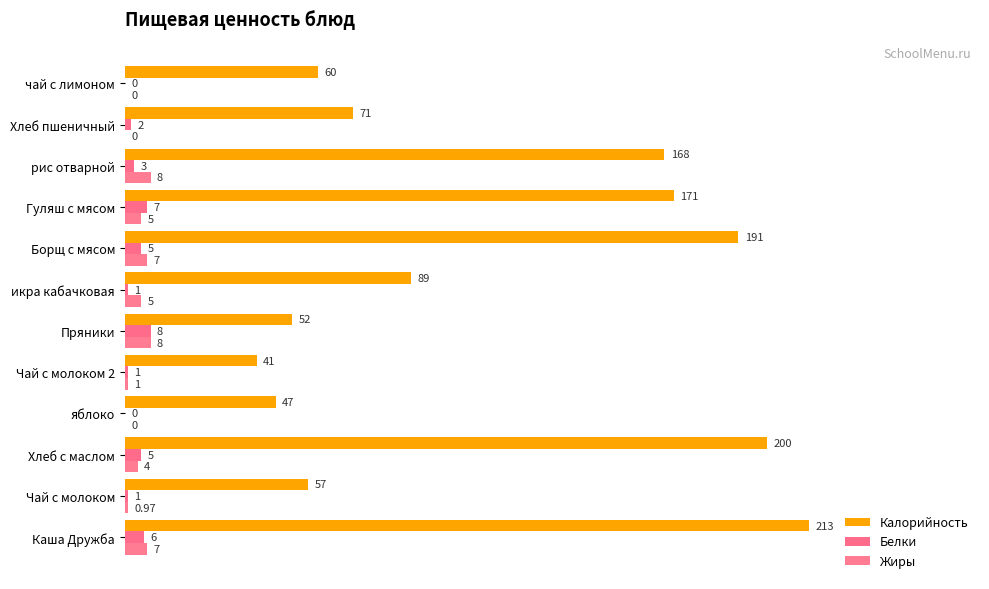

At which category does the chart reach its peak across all series?

Каша Дружба